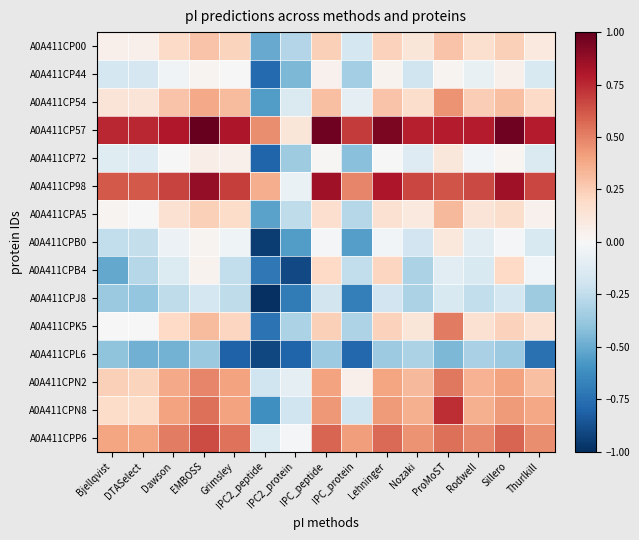

What is the smallest value displayed?

-1.0